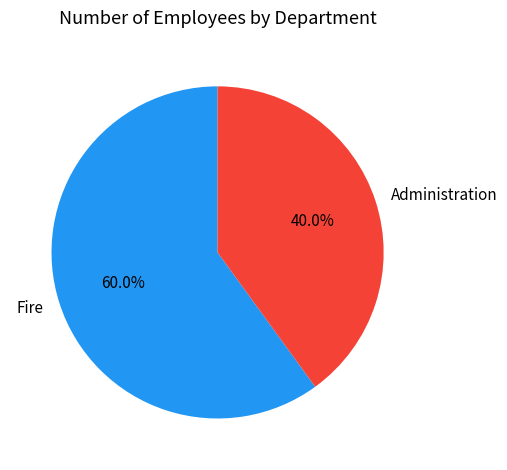

To the nearest percent, what is the average slice percentage?

50%